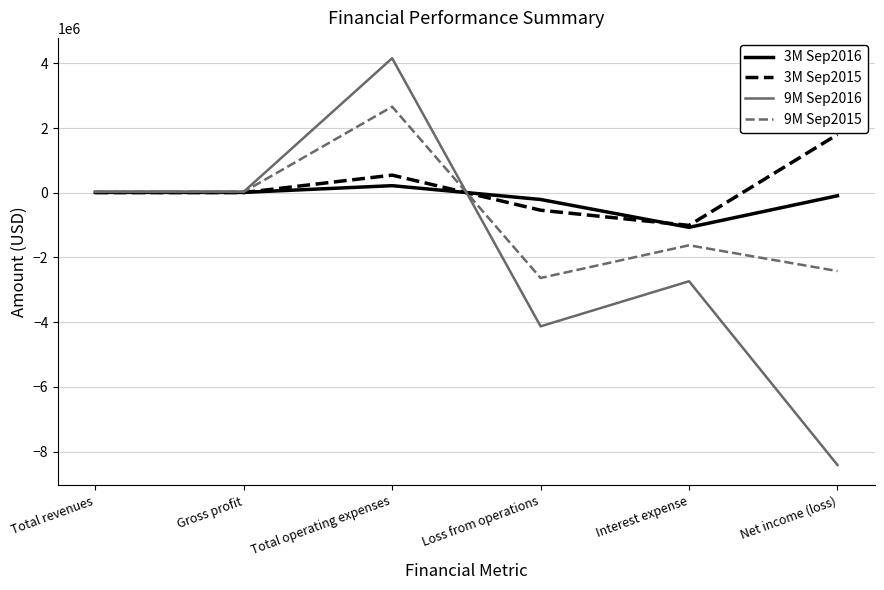

List the series in order of their overall mean, highest first.

3M Sep2015, 3M Sep2016, 9M Sep2015, 9M Sep2016